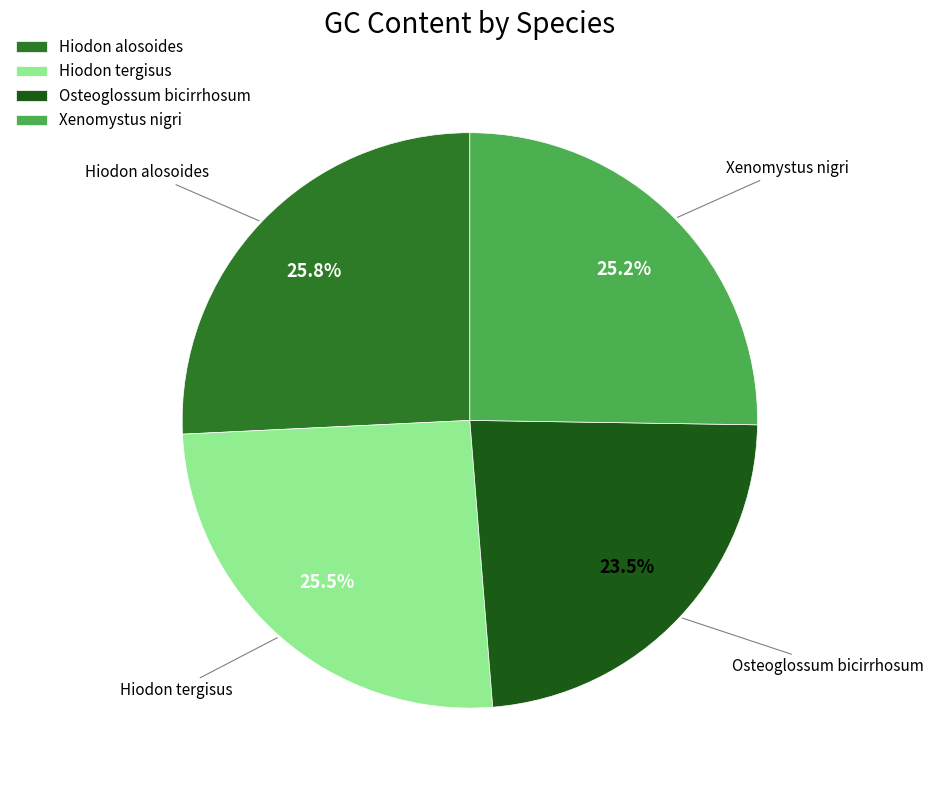

Which slice is the smallest?

Osteoglossum bicirrhosum